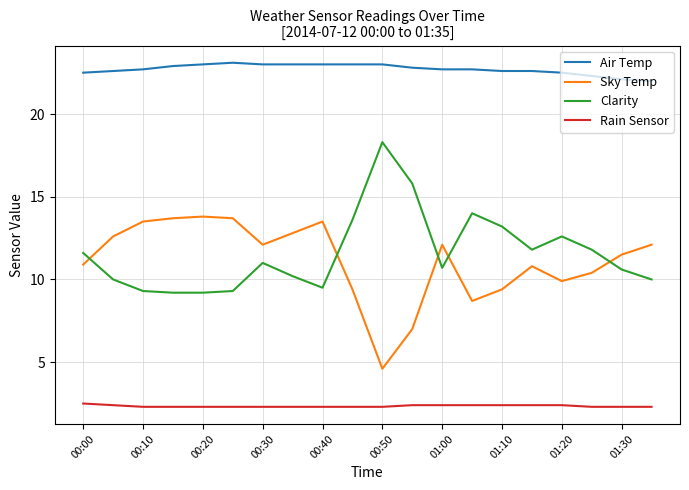

What is the difference between the maximum and minimum values in the Sky Temp series?

9.2